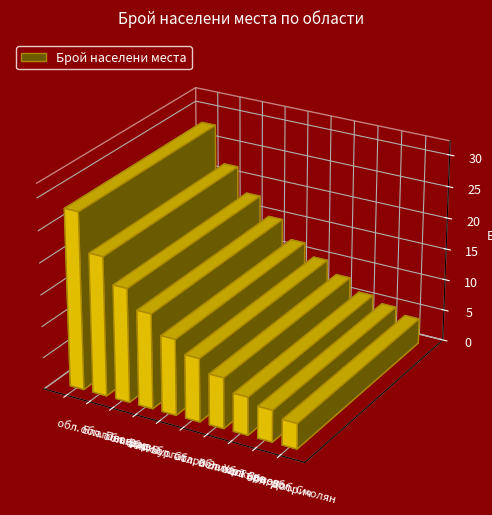

Where is the data nearest to the value 16?

обл. Бургас